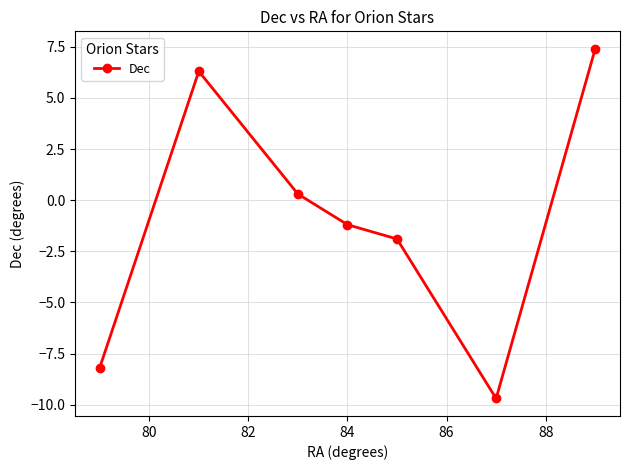

How many points are lower than both their immediate neighbors (excluding endpoints)?

1